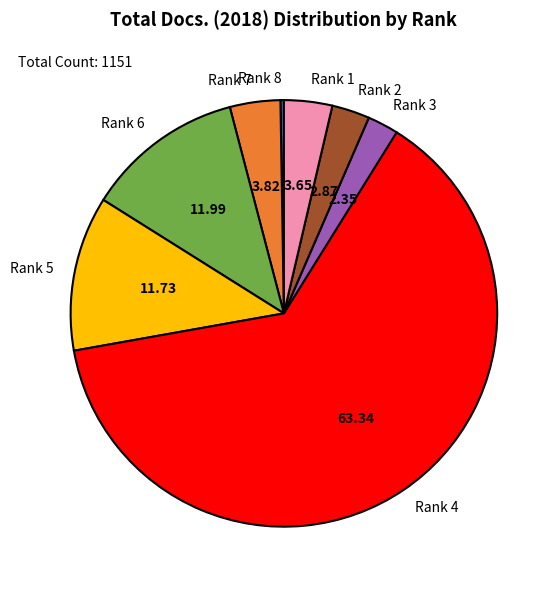

Do Rank 7 and Rank 1 together represent more than half of the pie?

No